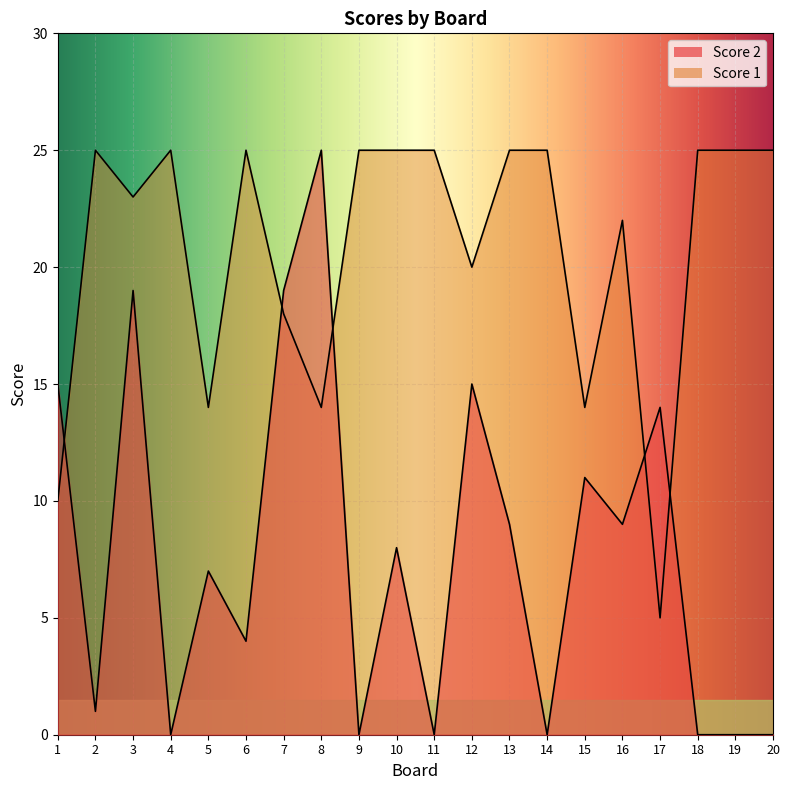

What is the spread (max minus min) of values at 13?

16